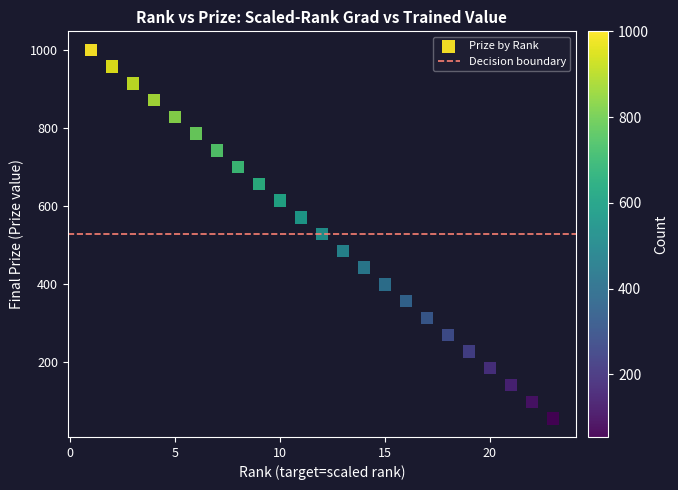

What is the range of Y values (max minus min)?

946